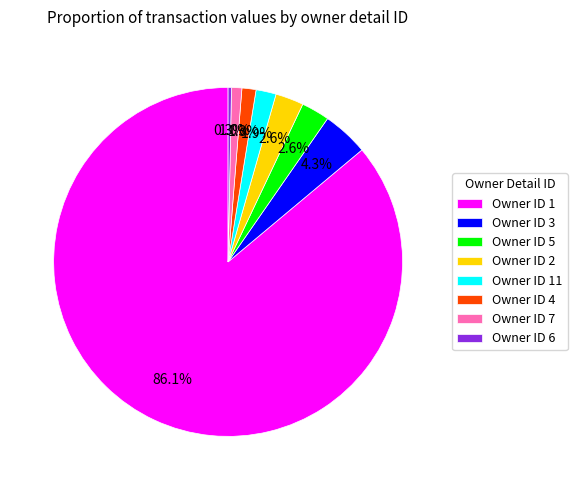

What portion of the pie excludes Owner ID 3?

95.7%